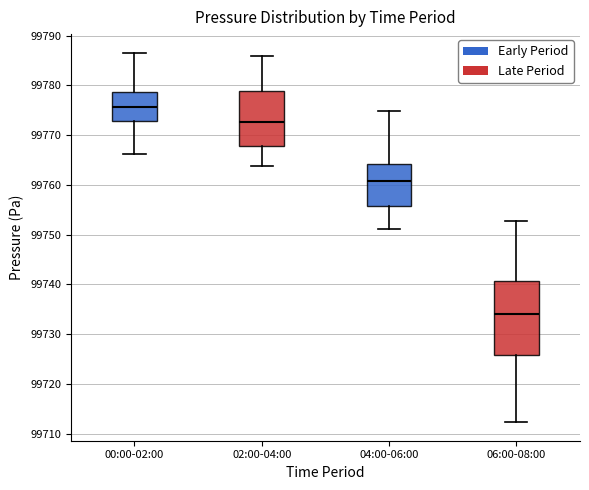

Reading left to right, read every box against the y-axis: the position of its median line, the range the box covers, and the ends of its whiskers. The values are not printed on the chart, so give them approximately, as read against the axis.

00:00-02:00: median 99776, box 99773 to 99779, whiskers 99766 to 99787
02:00-04:00: median 99773, box 99768 to 99779, whiskers 99764 to 99786
04:00-06:00: median 99761, box 99756 to 99764, whiskers 99751 to 99775
06:00-08:00: median 99734, box 99726 to 99741, whiskers 99712 to 99753